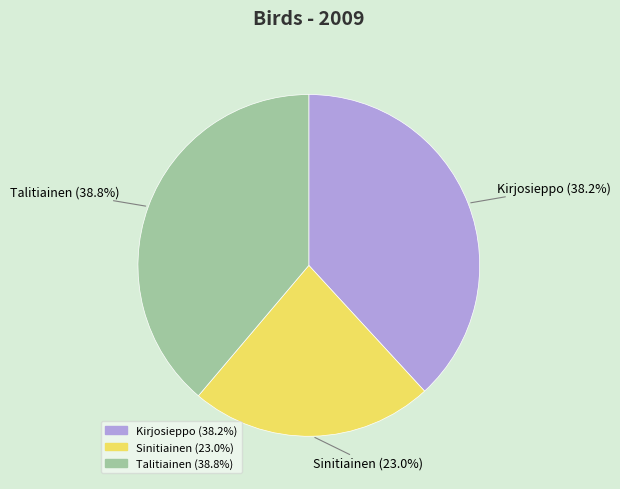

Which slice is the smallest?

Sinitiainen